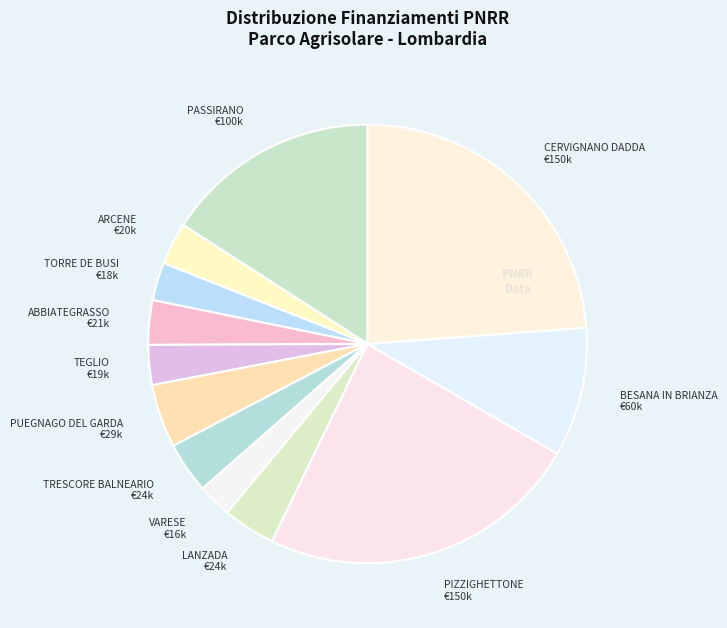

Do LANZADA and TRESCORE BALNEARIO together represent more than half of the pie?

No